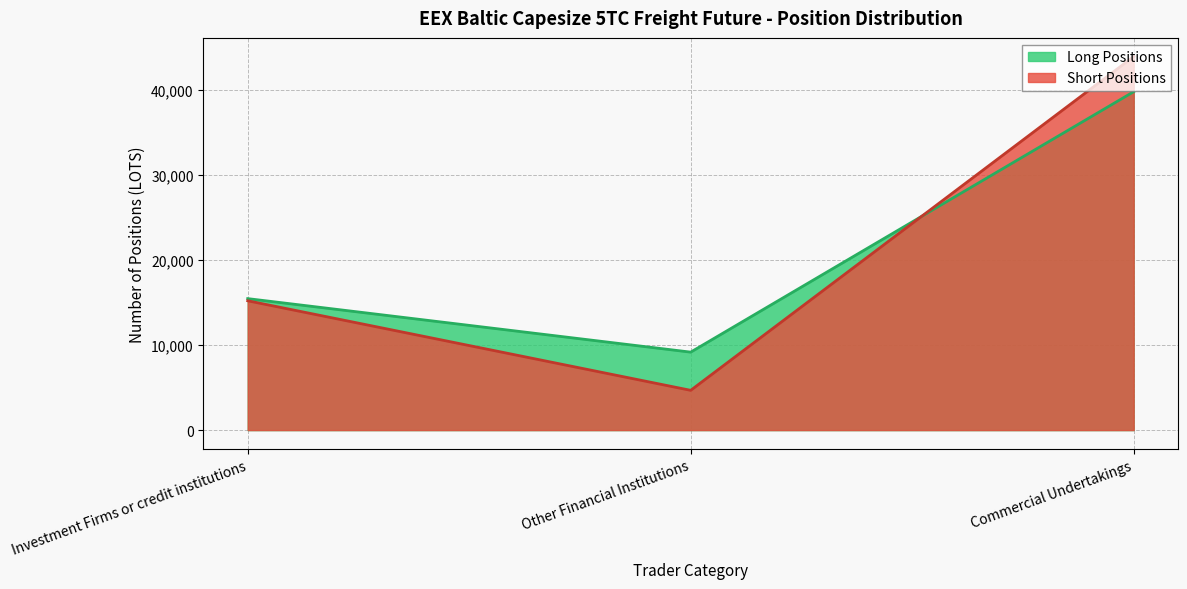

What is the approximate value of Short Investment Firms at Commercial Undertakings?

43923.5